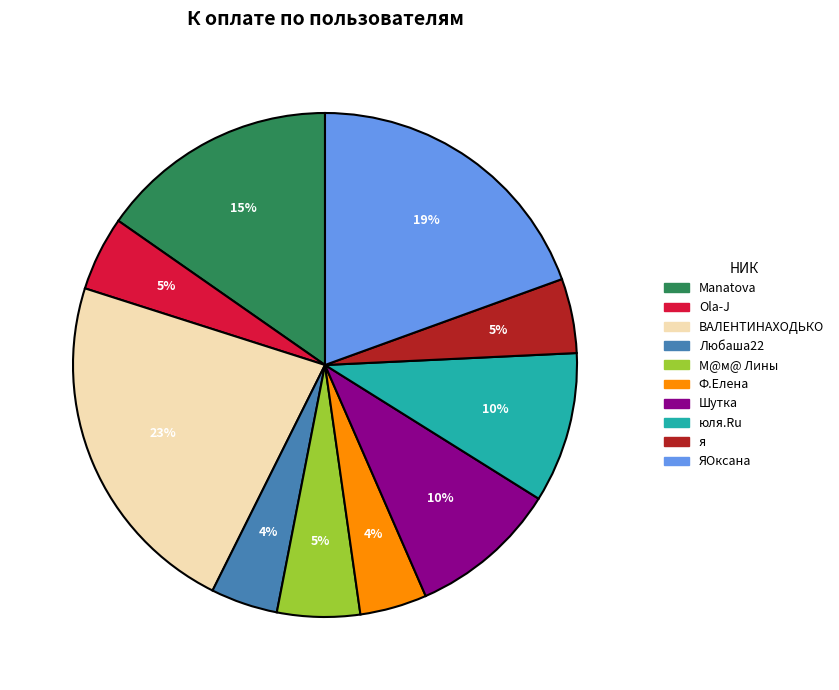

Do М@м@ Лины and Любаша22 together represent more than half of the pie?

No